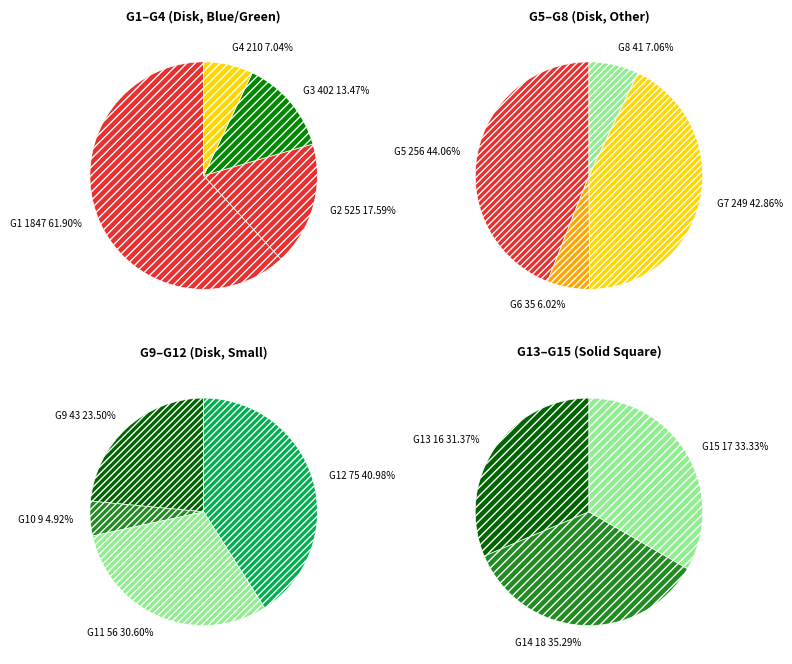

Is G6 the majority of the pie?

No